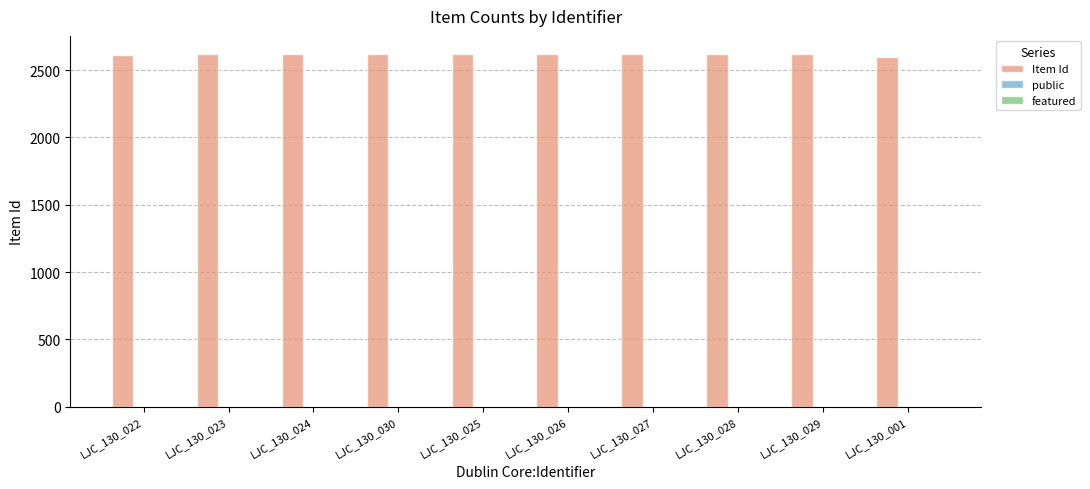

Which series has the largest total across all categories?

Item Id